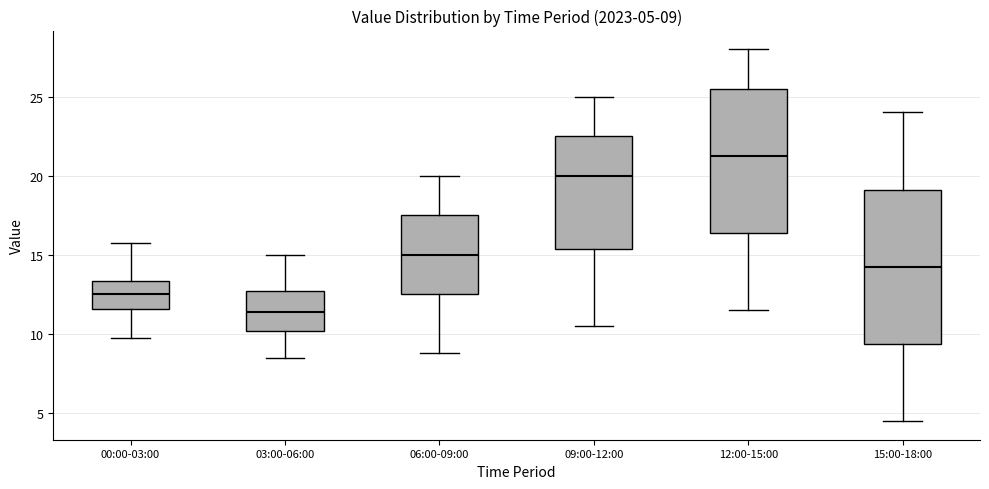

Which box is the tallest, from its lower edge to its upper edge?

15:00-18:00